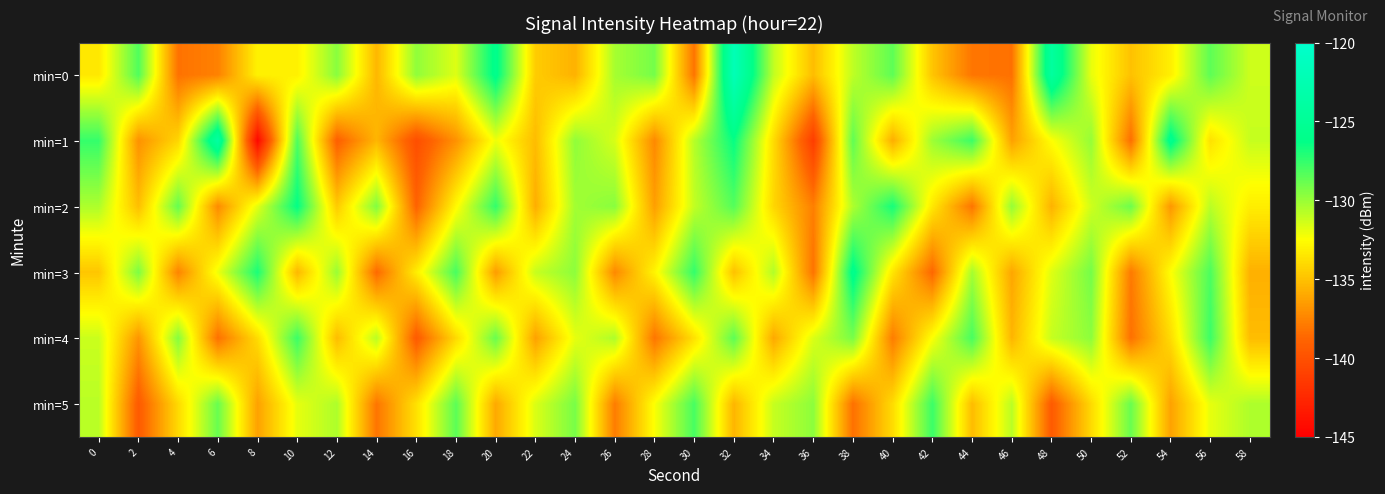

Which series has the widest spread of values?

min=1